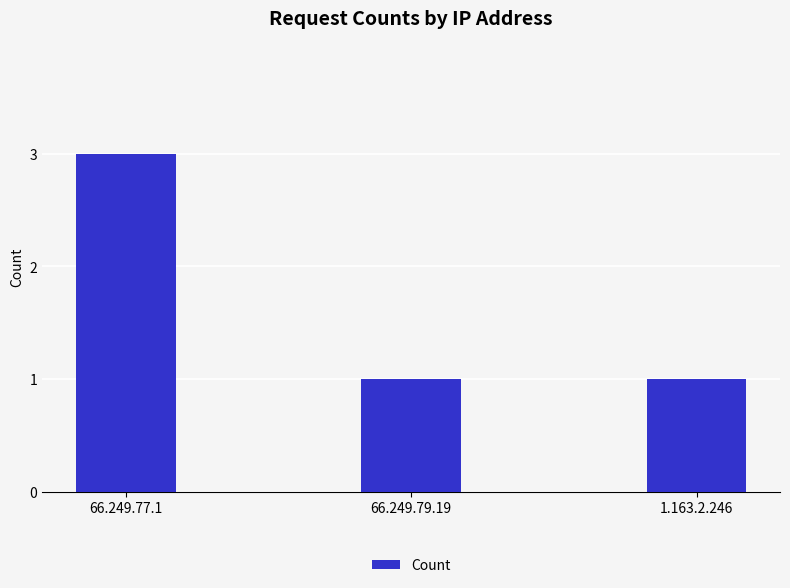

Reading right to left, what are all the values shown in this chart?

1.163.2.246=1	66.249.79.19=1	66.249.77.1=3